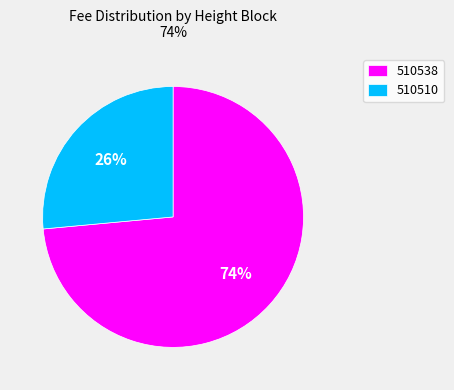

What is the smallest slice in the pie chart?

510510